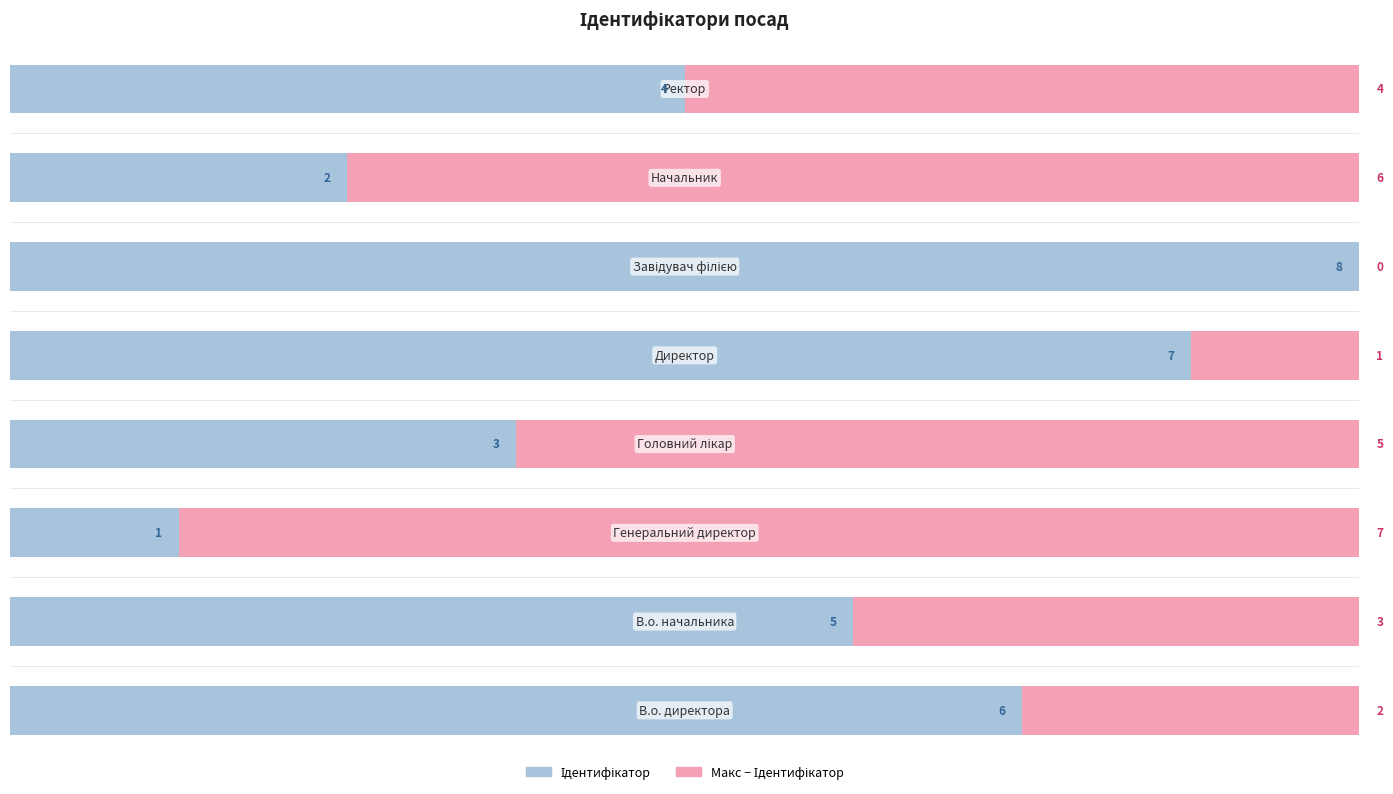

Count the number of categories in the chart.

8